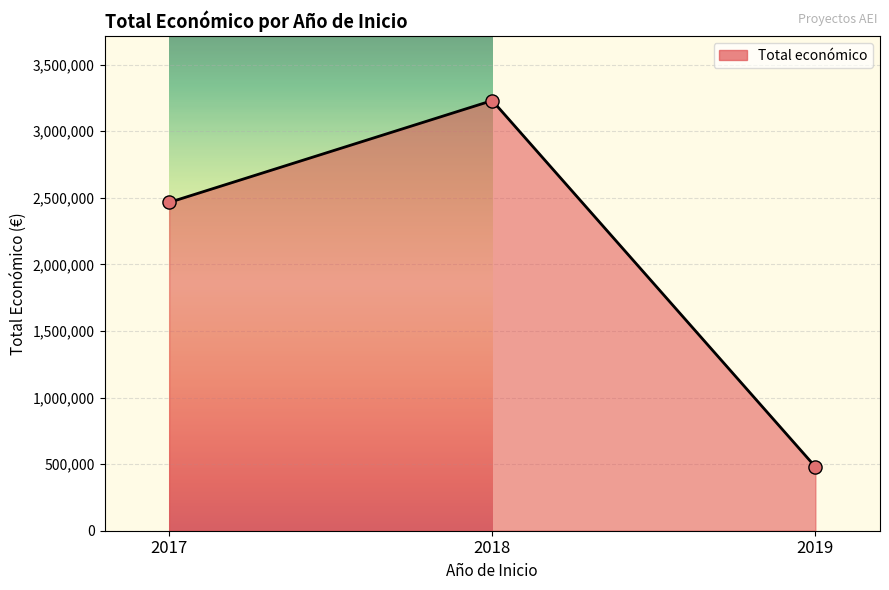

What is the minimum value shown in the chart?

479561